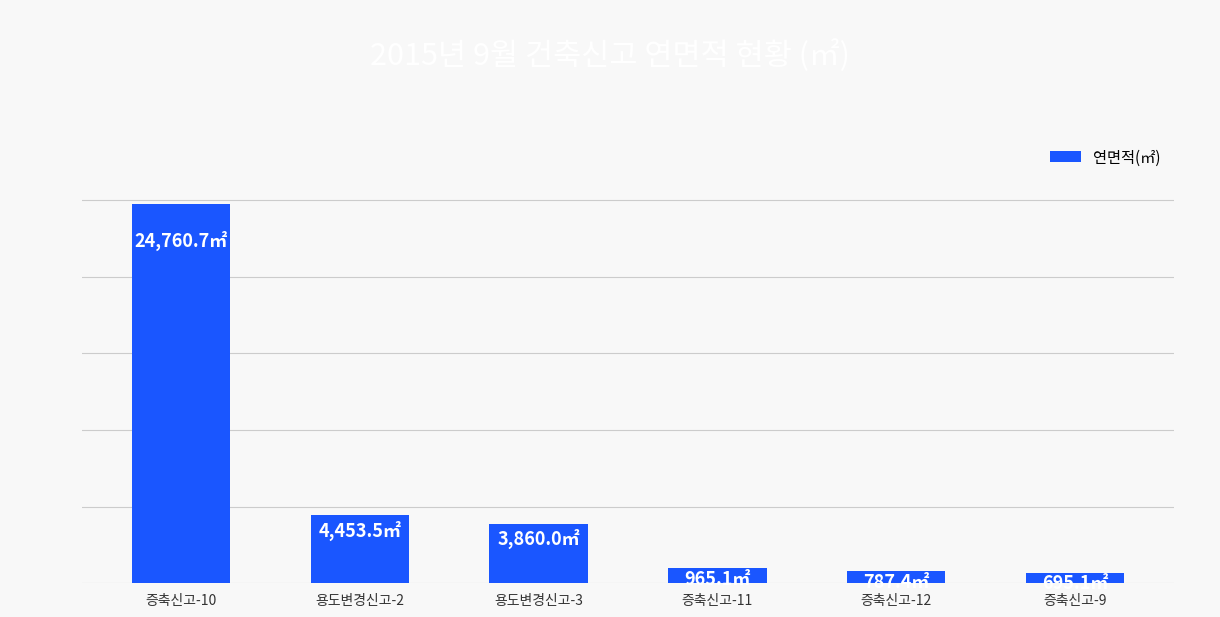

List the labels in order of value, largest first.

증축신고-10, 용도변경신고-2, 용도변경신고-3, 증축신고-11, 증축신고-12, 증축신고-9